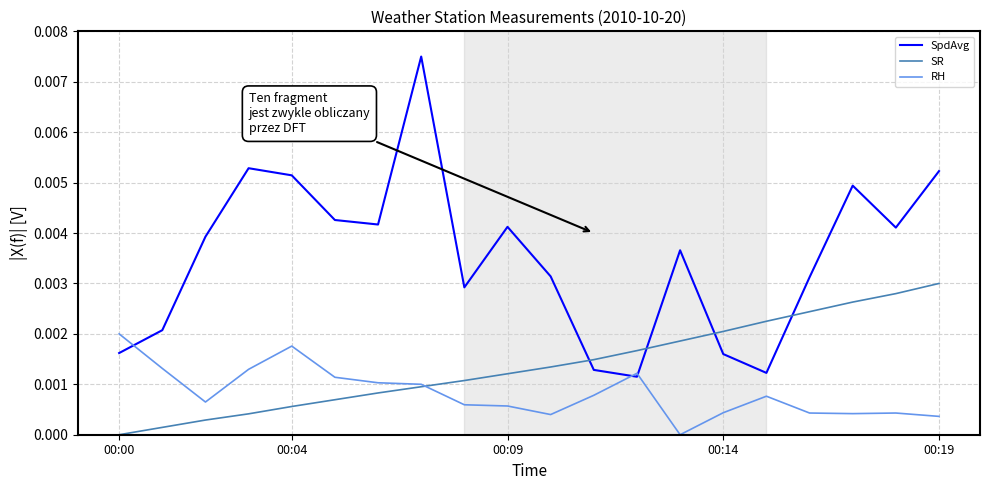

Which series has the largest range (max minus min)?

SpdAvg